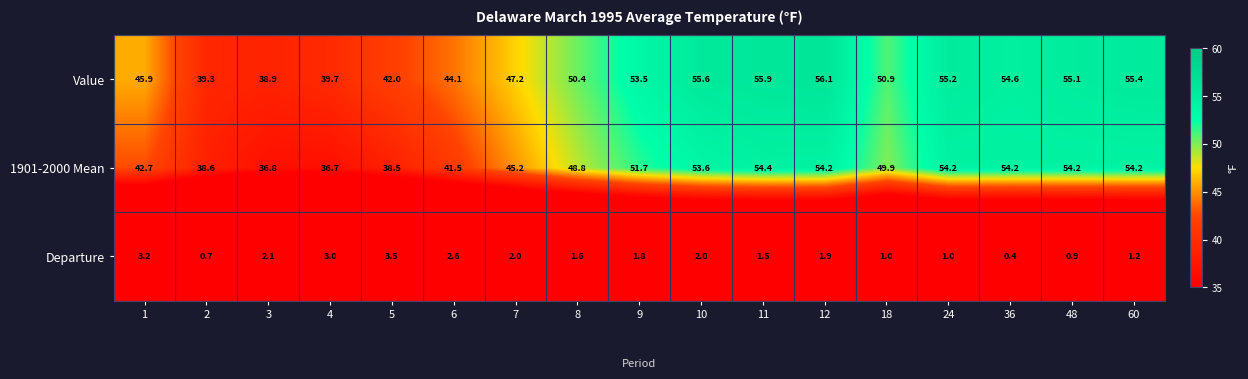

At which category is the sum across all series the highest?

12